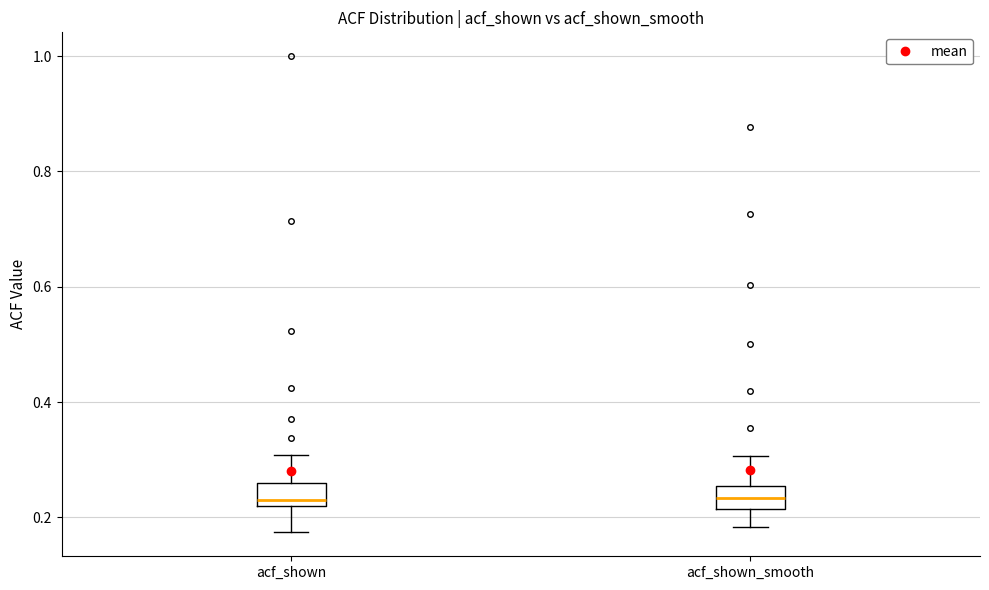

Reading left to right, read every box against the y-axis: the position of its median line, the range the box covers, and the ends of its whiskers. The values are not printed on the chart, so give them approximately, as read against the axis.

acf_shown: median 0.24, box 0.22 to 0.26, whiskers 0.18 to 0.30
acf_shown_smooth: median 0.24, box 0.22 to 0.26, whiskers 0.18 to 0.30